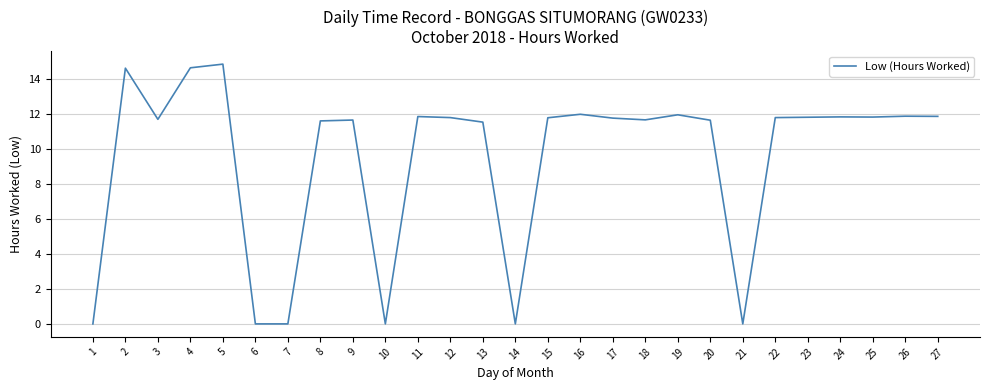

Does the chart have visible grid lines?

Yes